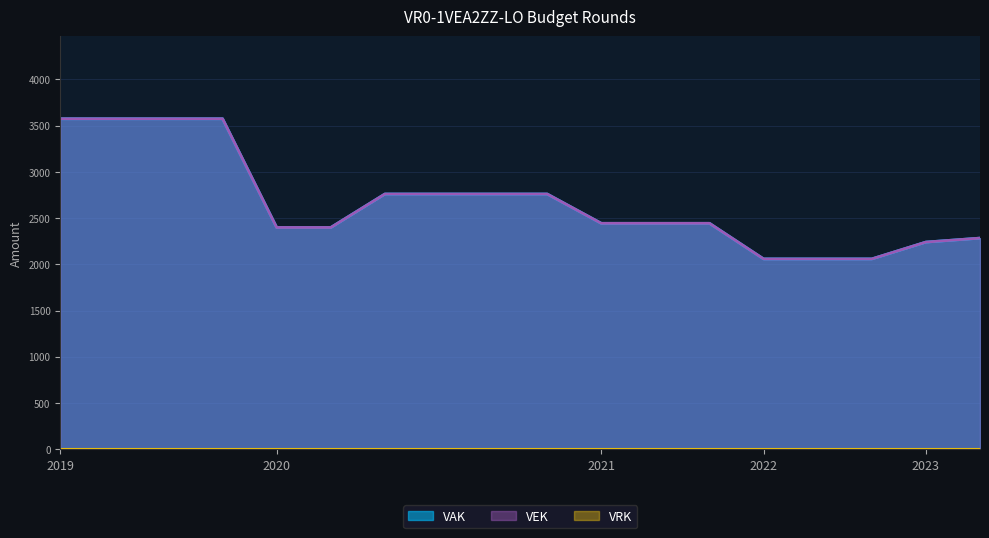

What is the average value of the VEK series?

2675